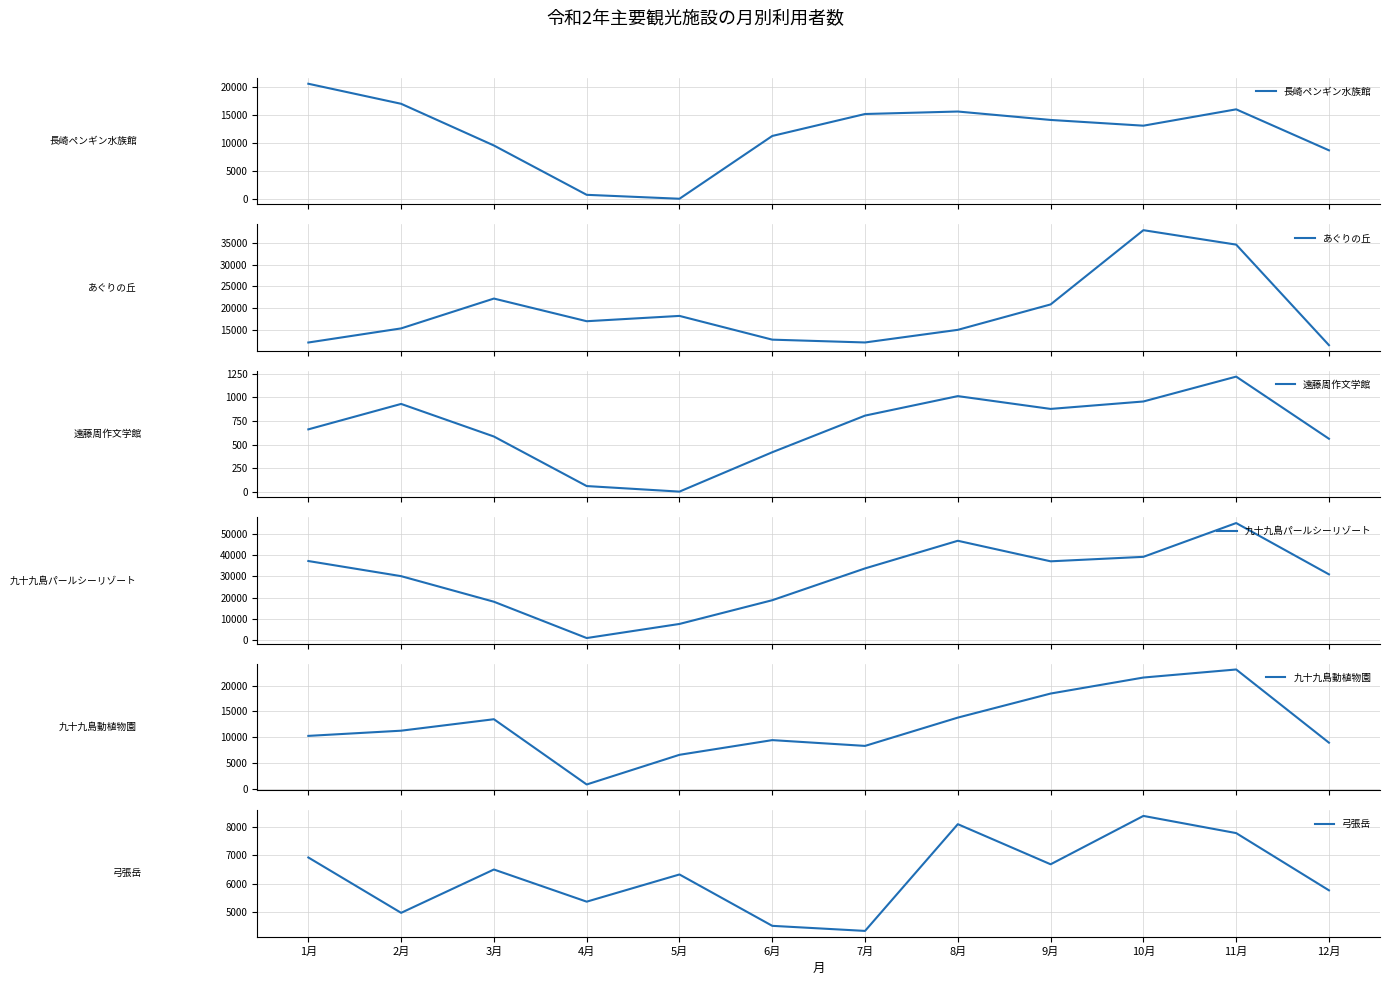

At which category does 遠藤周作文学館 reach its first local valley?

5月